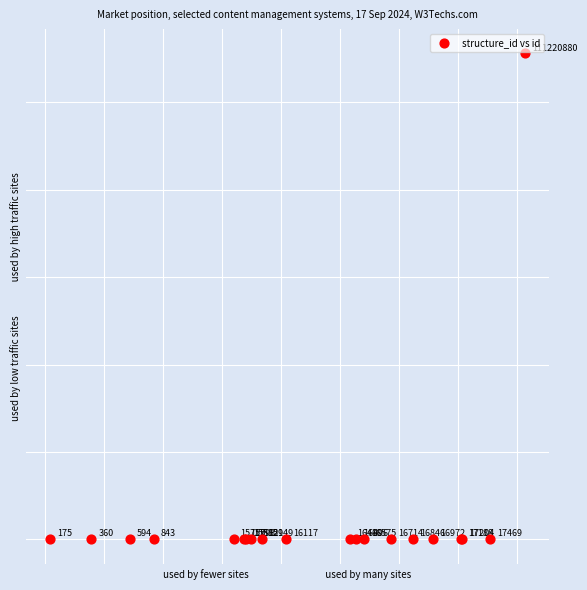

What Y value in the scatter plot is closest to 55610527?

17469